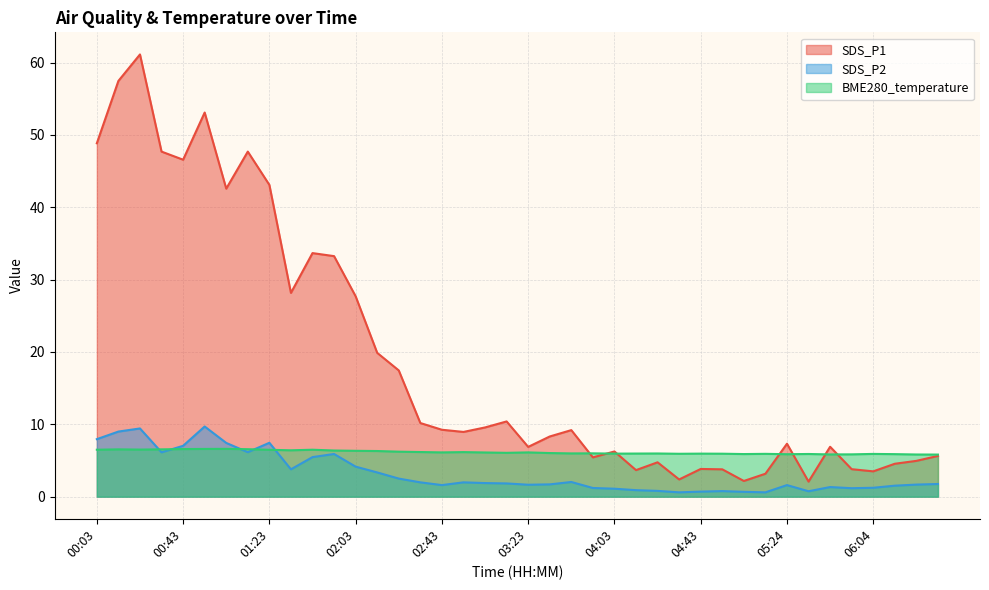

At which category does BME280_temperature reach its first local peak?

00:13